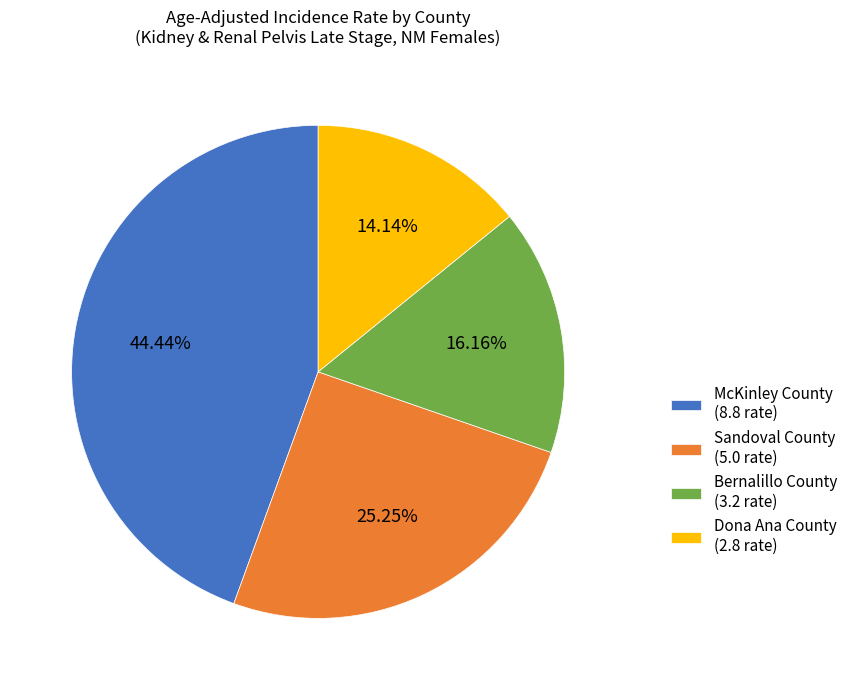

To the nearest percent, what is the difference between the Sandoval County and McKinley County slice percentages?

19%